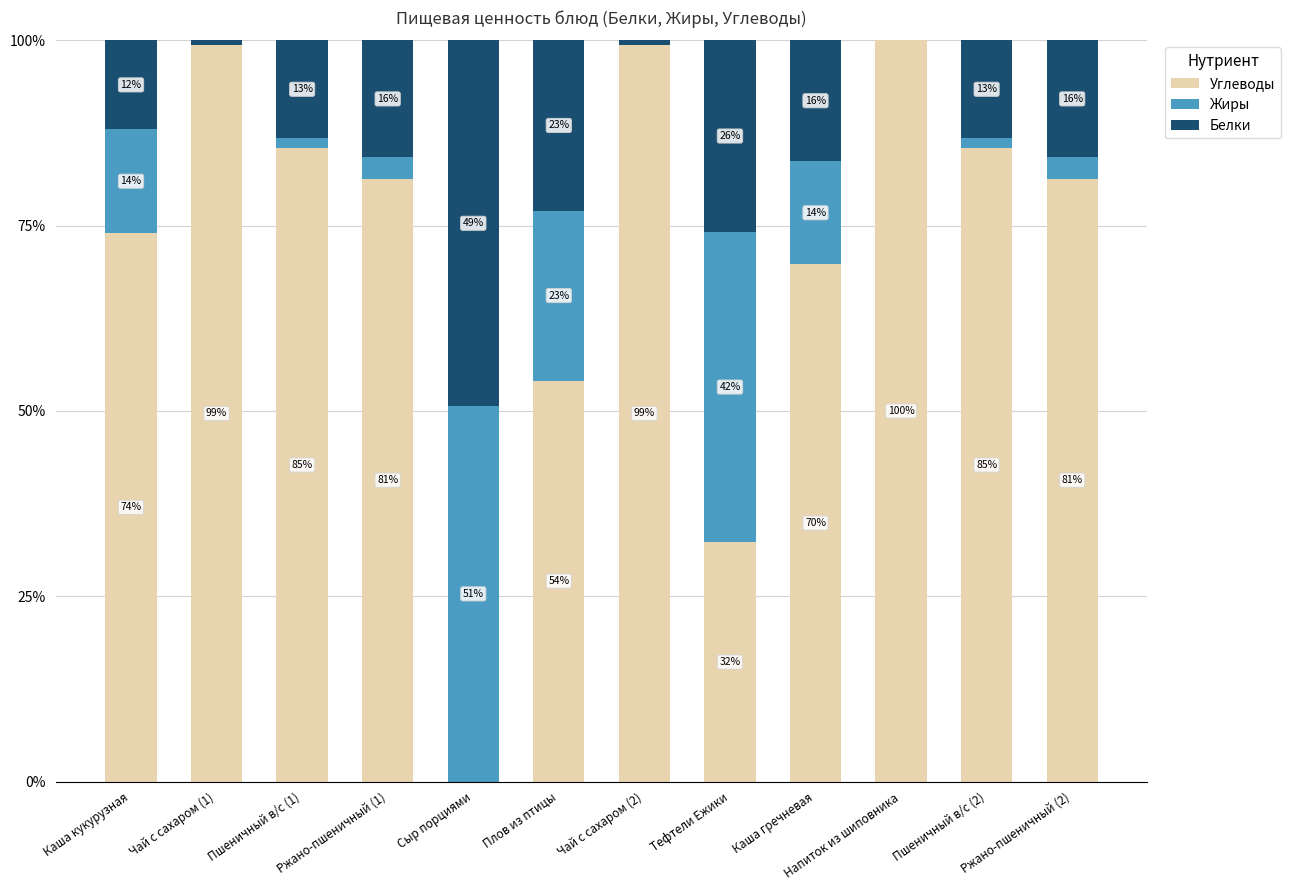

Are the bars grouped side by side (vs. stacked)?

No